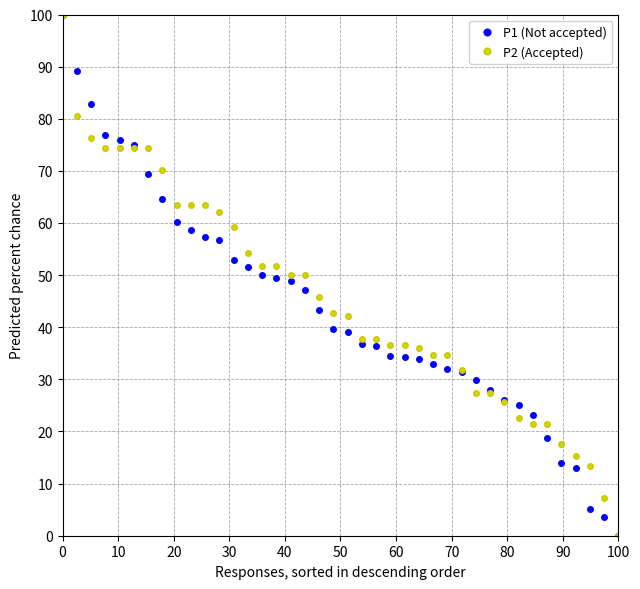

True or false: P2 (Accepted) and P1 (Not accepted) cross at least once.

True